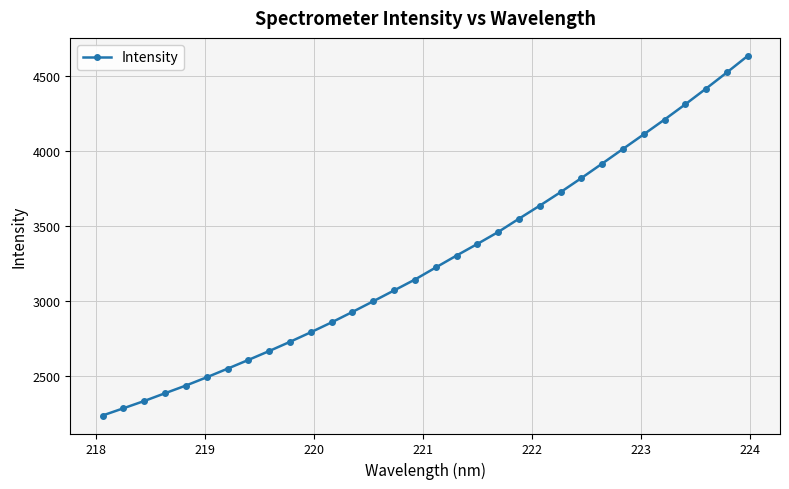

What is the value of the 11th point from the left?

2790.5